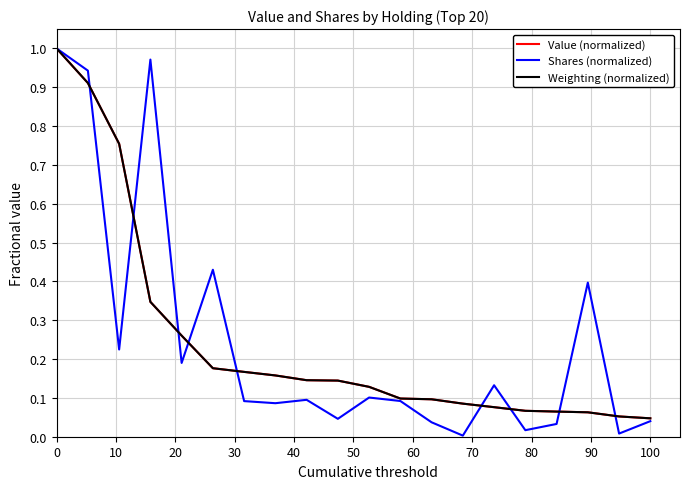

Which series has the widest spread of values?

Shares (normalized)